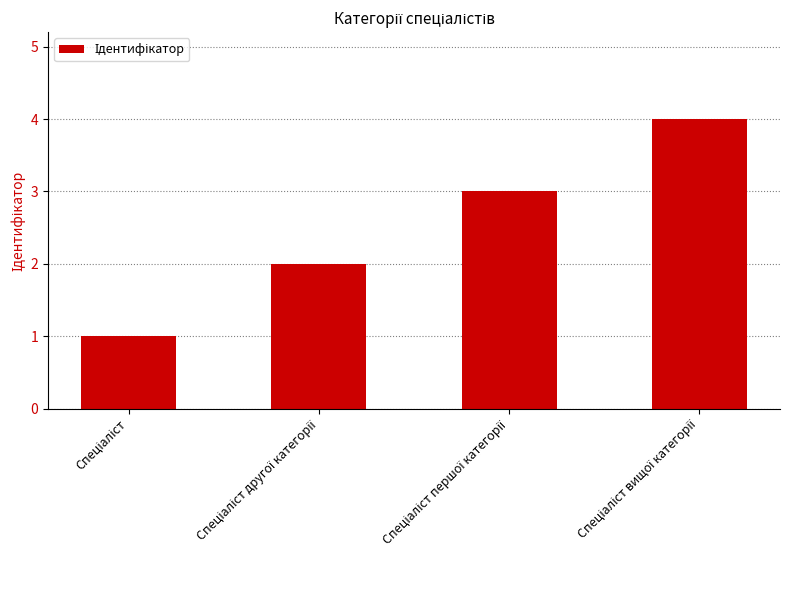

What is the difference between the maximum and minimum values?

3